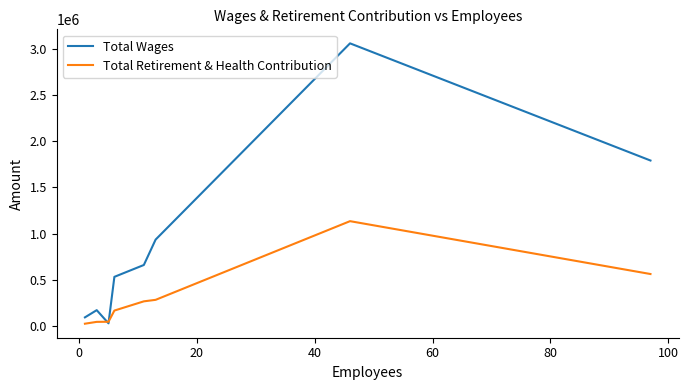

Which series has the largest total across all categories?

Total Wages